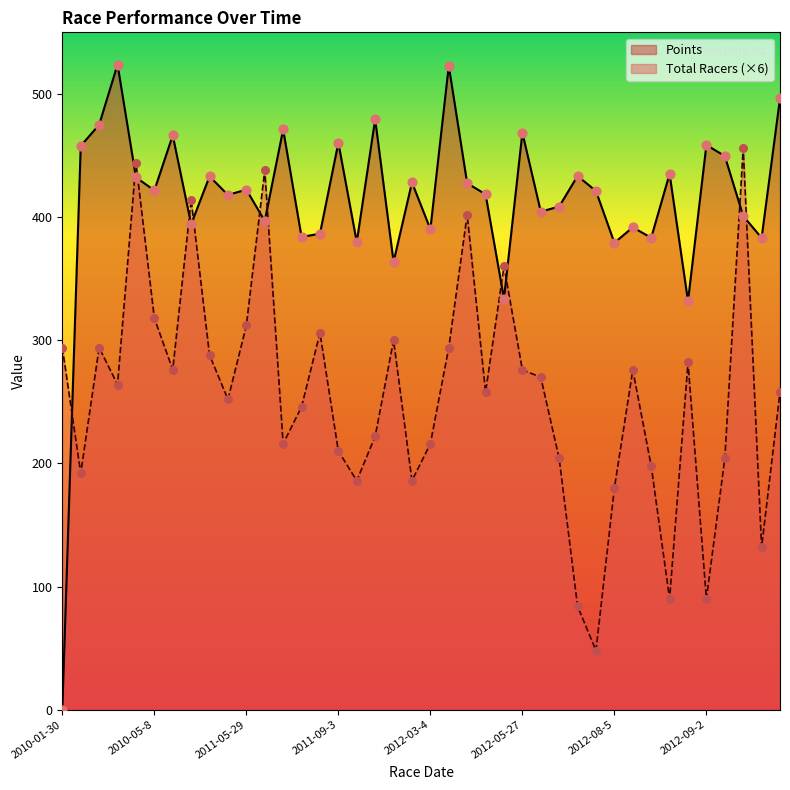

At how many categories does at least one series exceed 283?

40